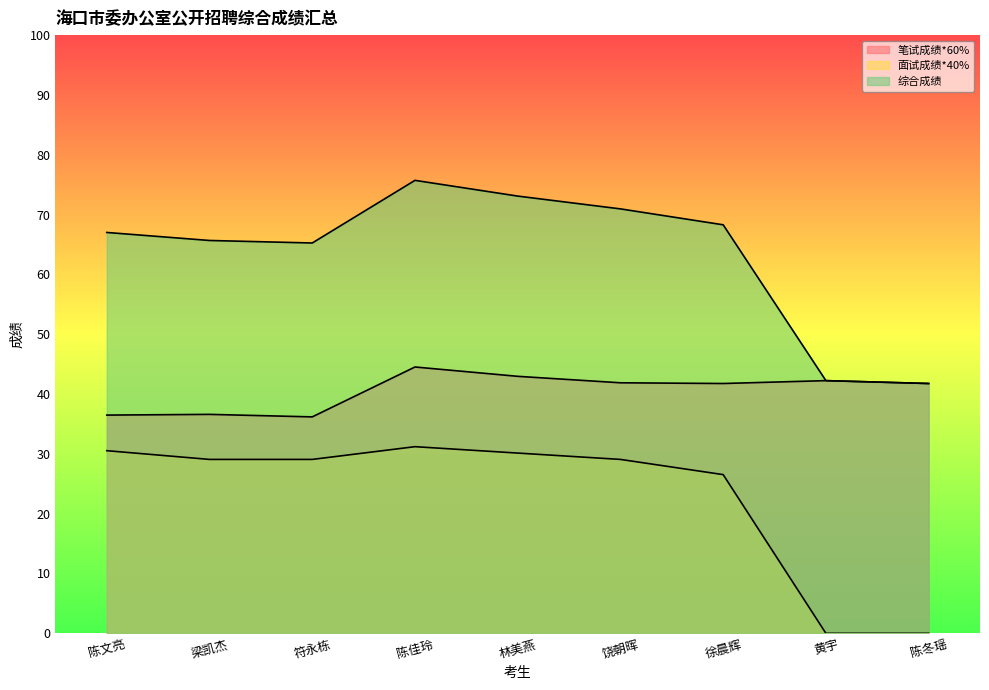

How many values in the 面试成绩*40% series are below 29?

3